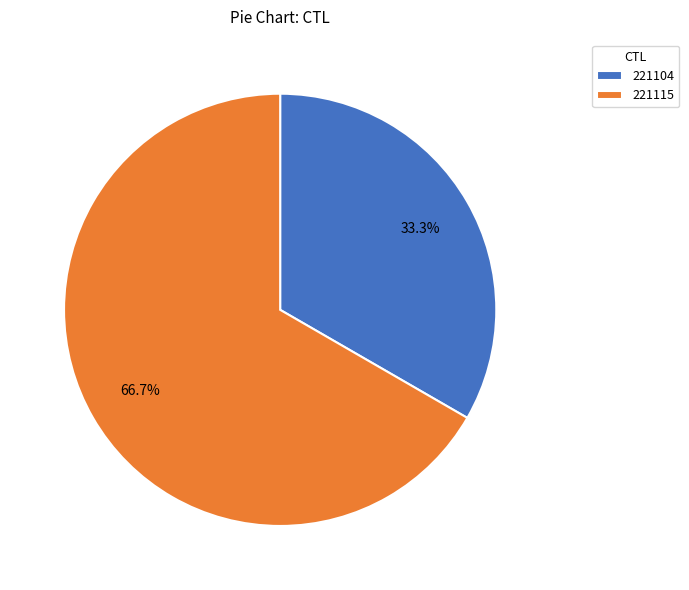

What is the total percentage of 221104 and 221115?

100.0%